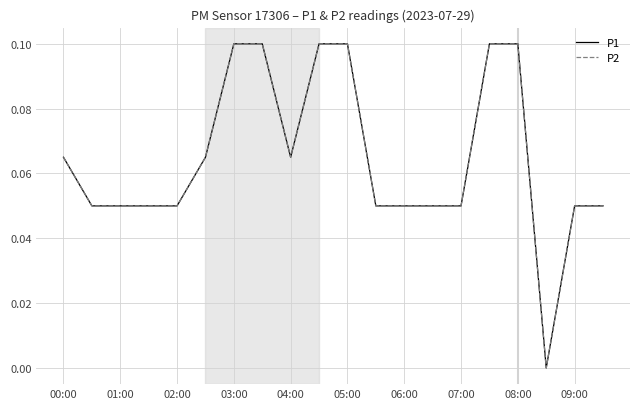

Does the chart display data point markers on the line(s)?

No